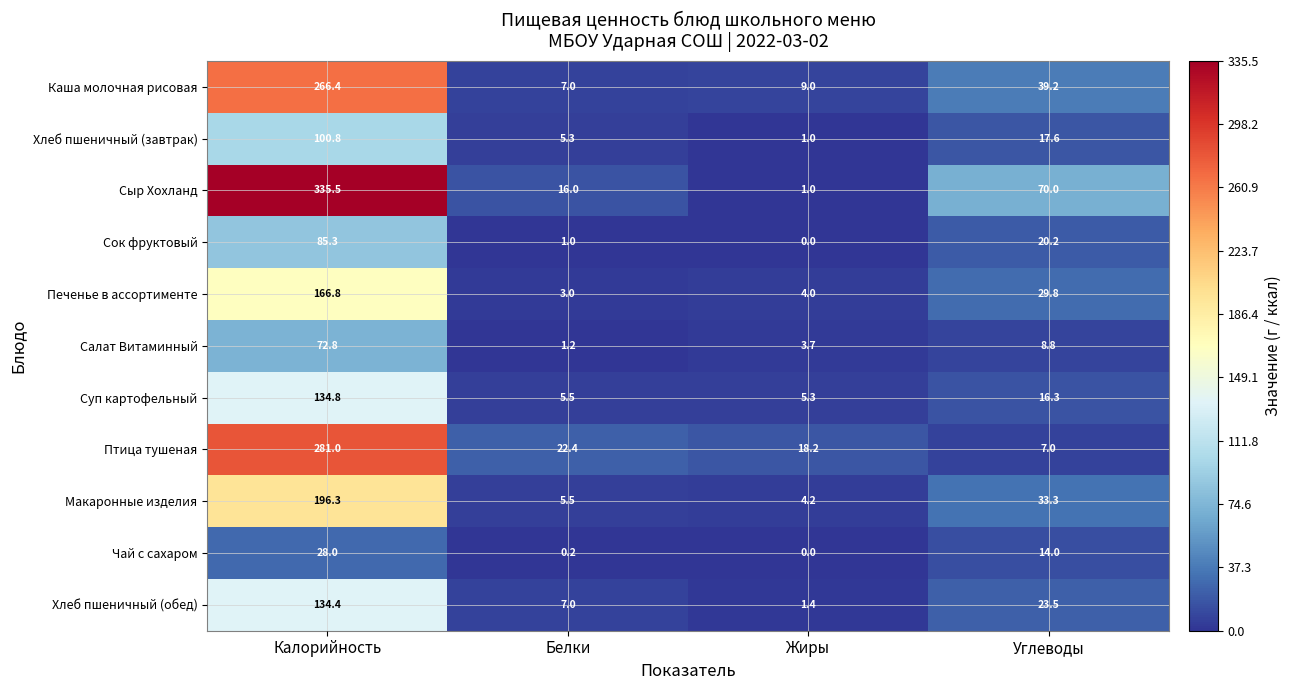

At which label is Каша молочная рисовая closest to 136?

Углеводы